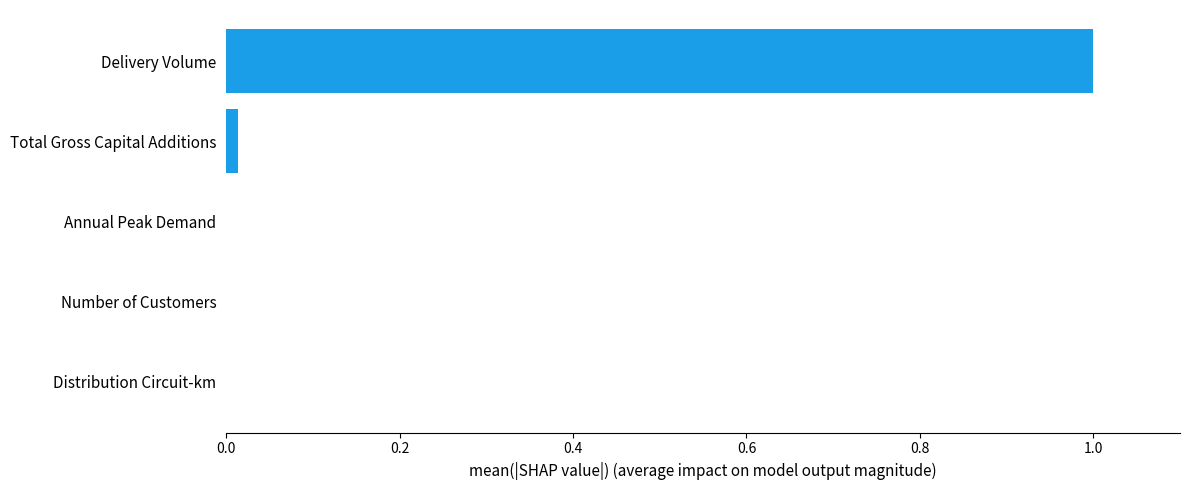

What is the greatest value displayed?

1.0